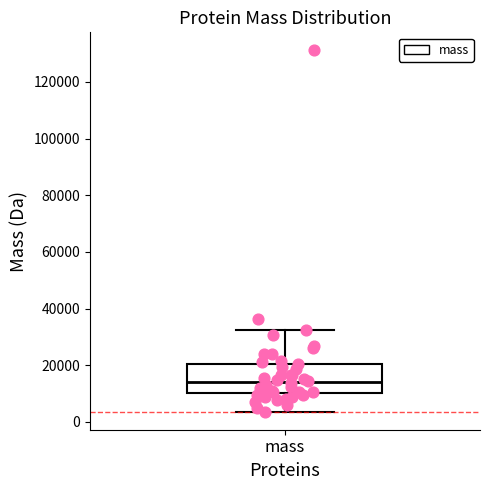

Read this box plot against the y-axis: the position of the median line, the range covered by the box, and the ends of both whiskers. The values are not printed on the chart, so give them approximately, as read against the axis.

median 14000, box 10000 to 20000, whiskers 4000 to 32000